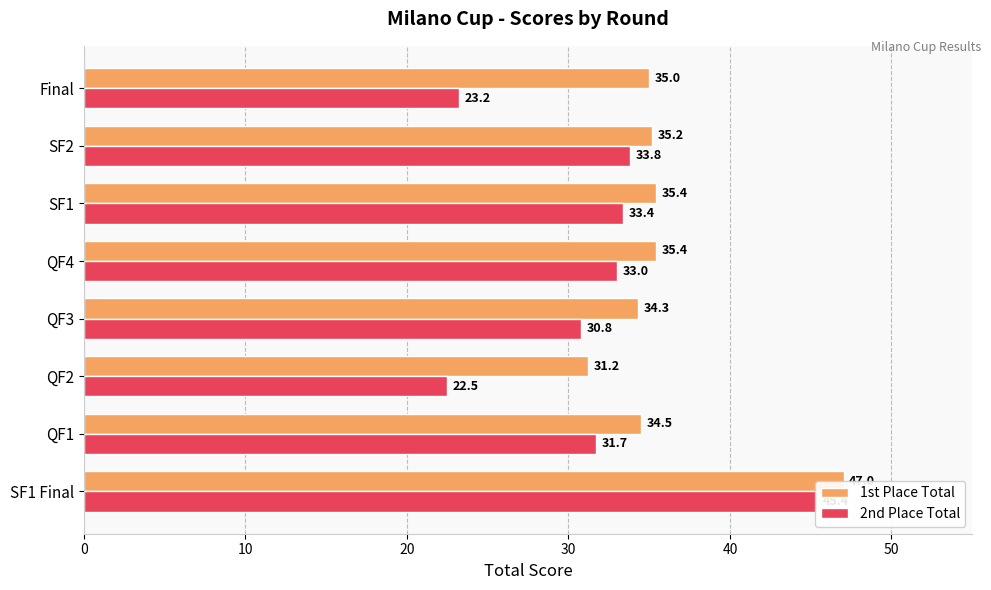

Reading left to right, extract all data points from this chart.

1st Place Total: 47.0	34.5	31.2	34.3	35.4	35.4	35.2	35.0
2nd Place Total: 45.4	31.7	22.5	30.8	33.0	33.4	33.8	23.2